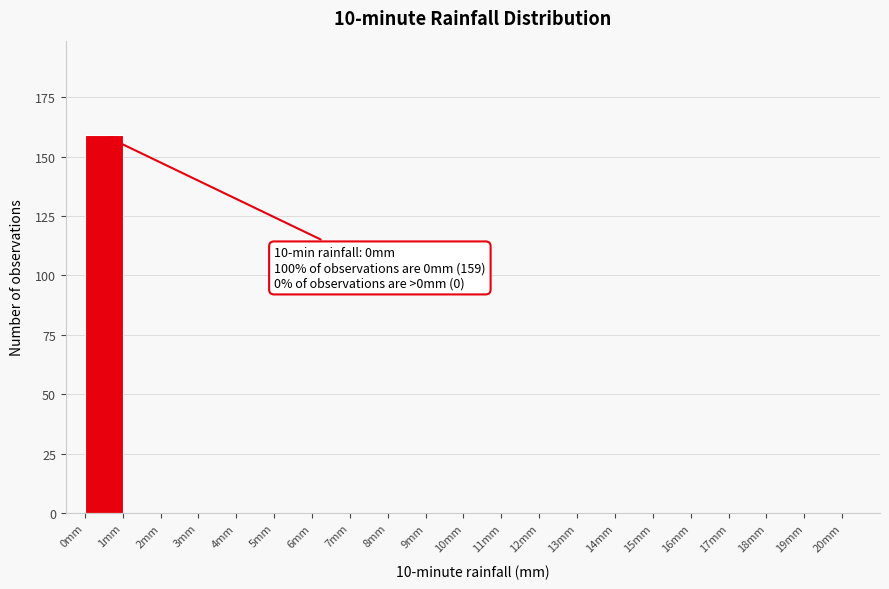

Over which range of the x-axis is the bar tallest?

0 to 1